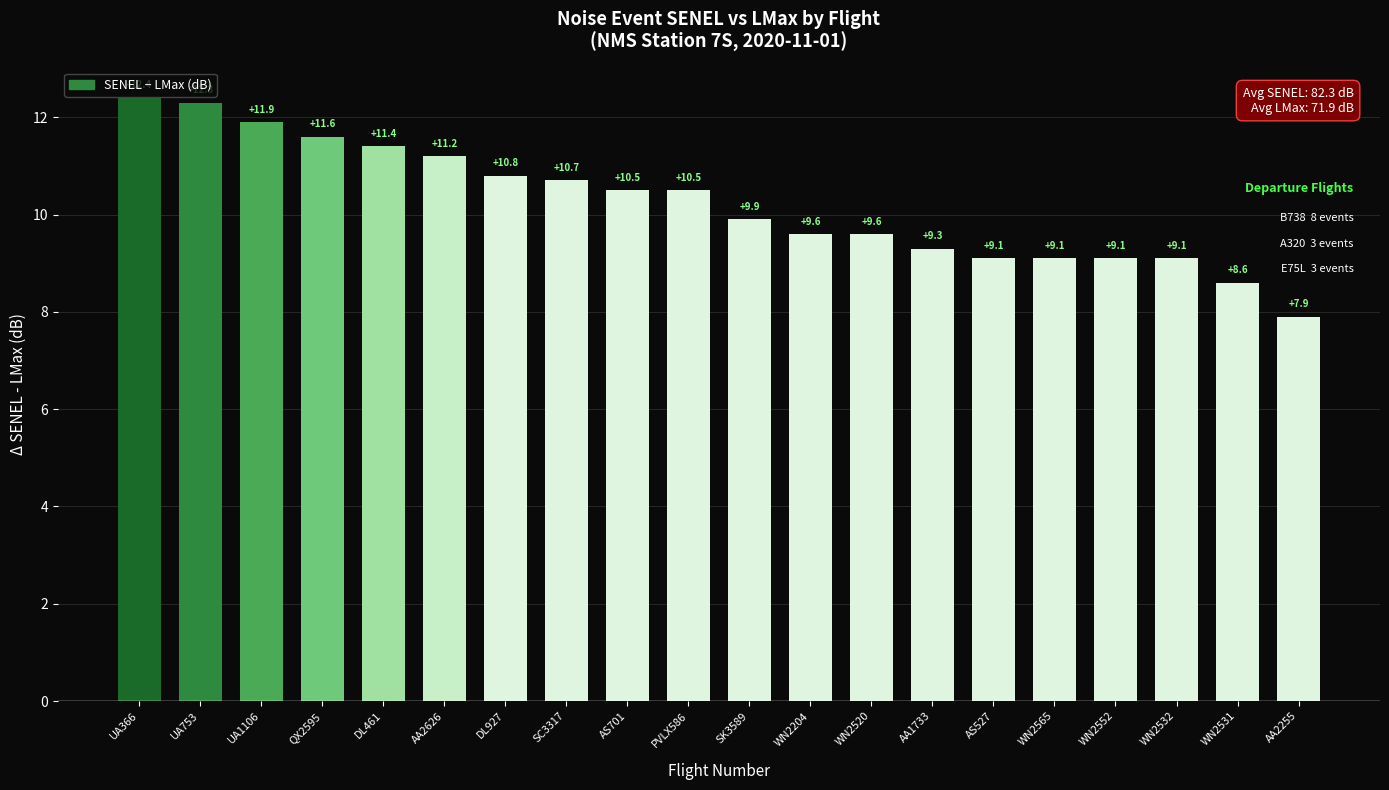

What is the smallest value displayed?

7.9